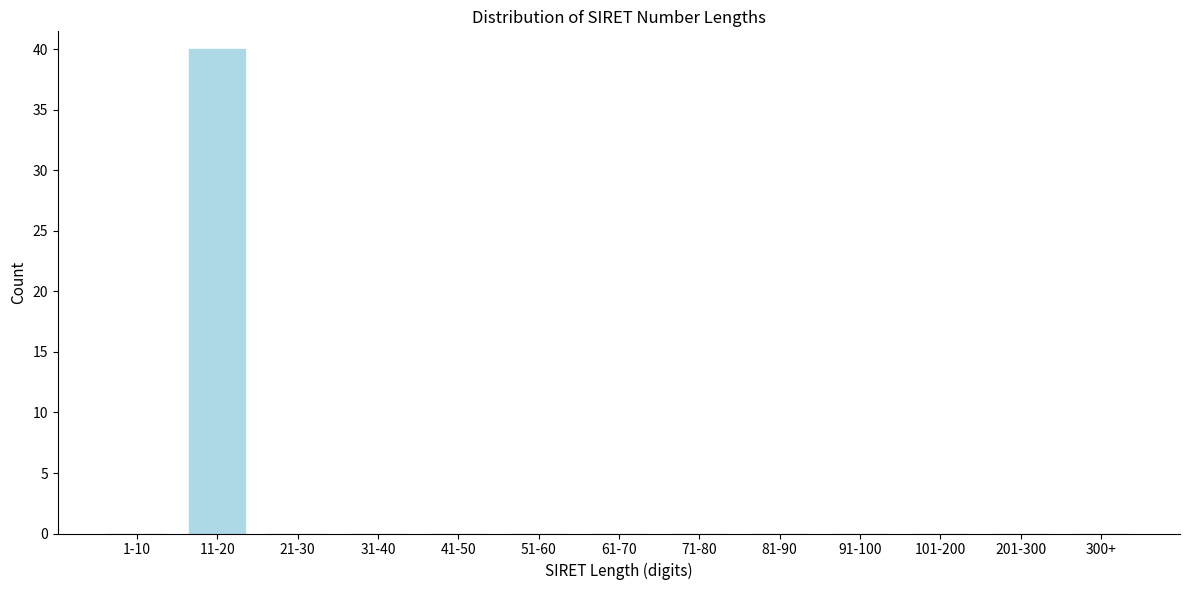

Reading right to left, list all the values displayed in this chart.

300+=0	201-300=0	101-200=0	91-100=0	81-90=0	71-80=0	61-70=0	51-60=0	41-50=0	31-40=0	21-30=0	11-20=40	1-10=0